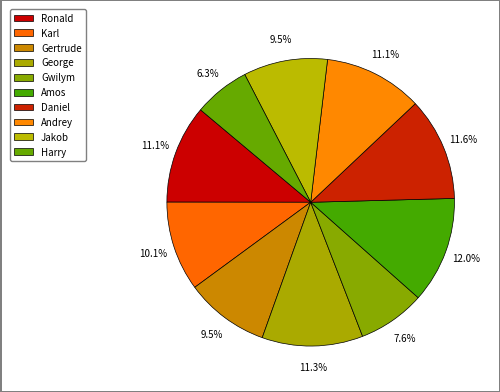

Which slice is the smallest?

Harry